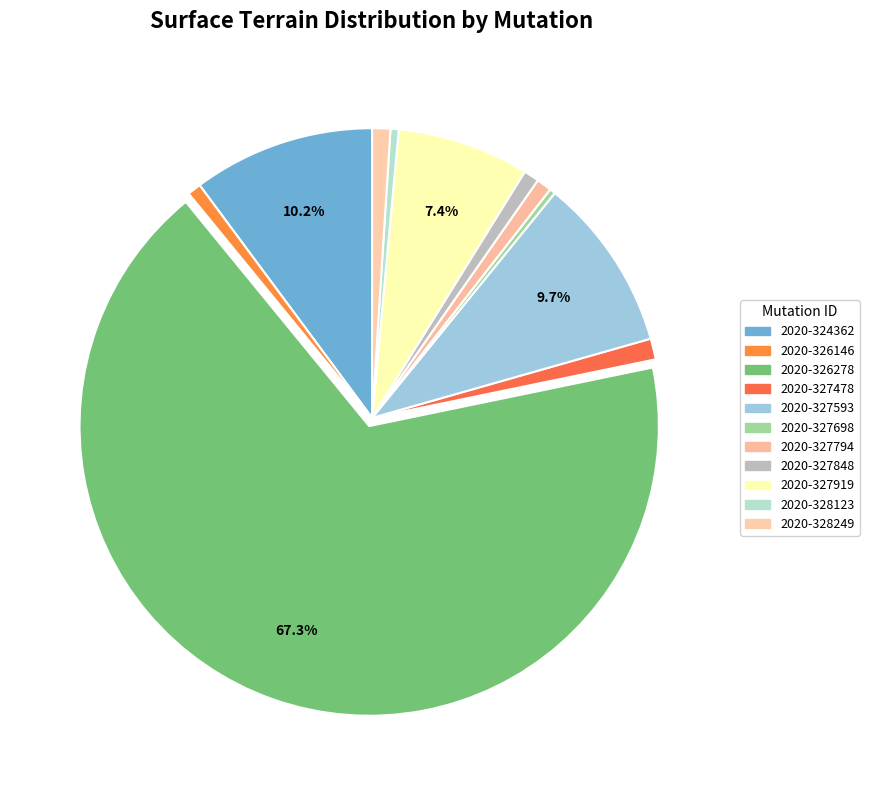

What percentage is NOT represented by 2020-328123?

99.5%